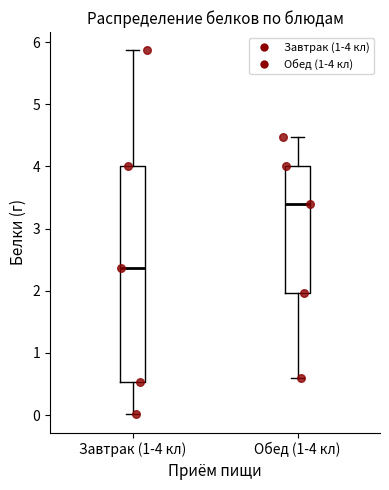

Reading left to right, read every box against the y-axis: the position of its median line, the range the box covers, and the ends of its whiskers. The values are not printed on the chart, so give them approximately, as read against the axis.

Завтрак (1-4 кл): median 2.4, box 0.5 to 4.0, whiskers 0.0 to 5.9
Обед (1-4 кл): median 3.4, box 2.0 to 4.0, whiskers 0.6 to 4.5